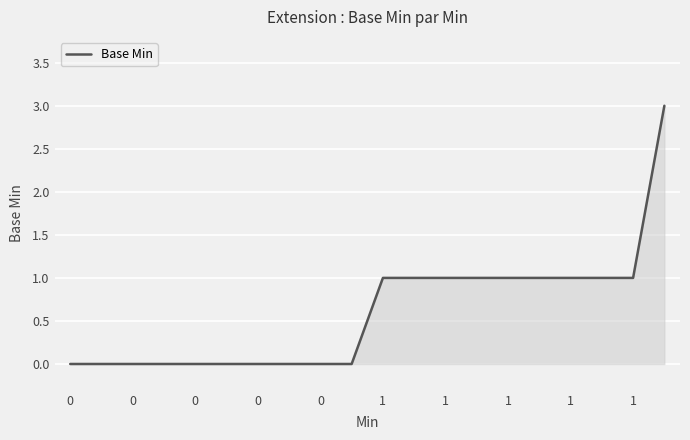

What is the difference between the maximum and minimum values?

3